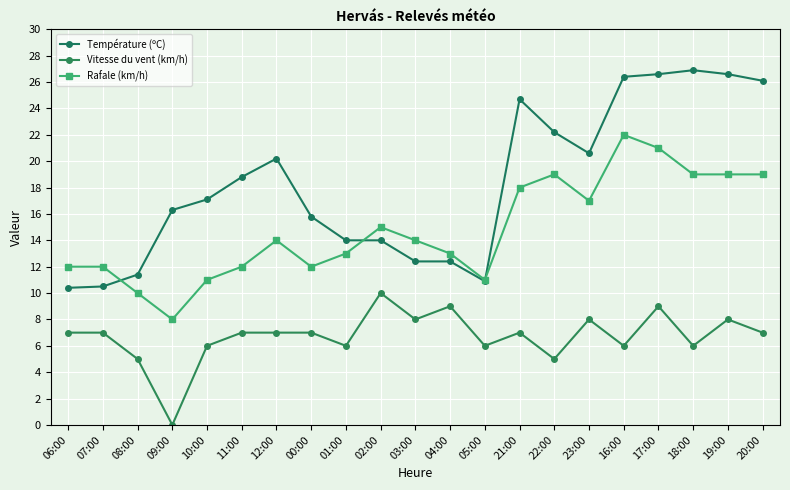

Rank the series at 03:00 from lowest to highest value.

Vitesse du vent (km/h), Température (ºC), Rafale (km/h)